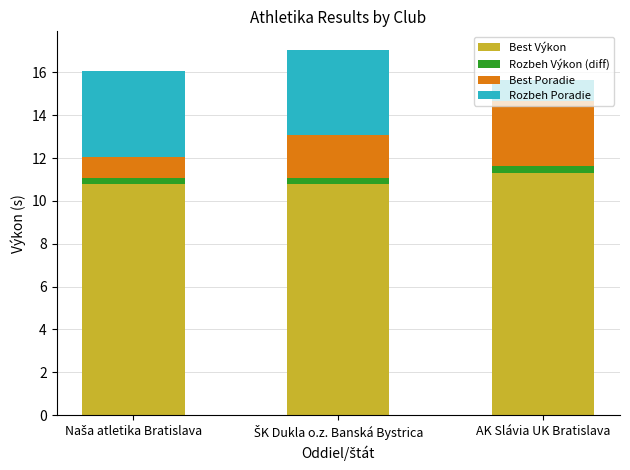

Count the Best Výkon values in the range 10 to 11.

2